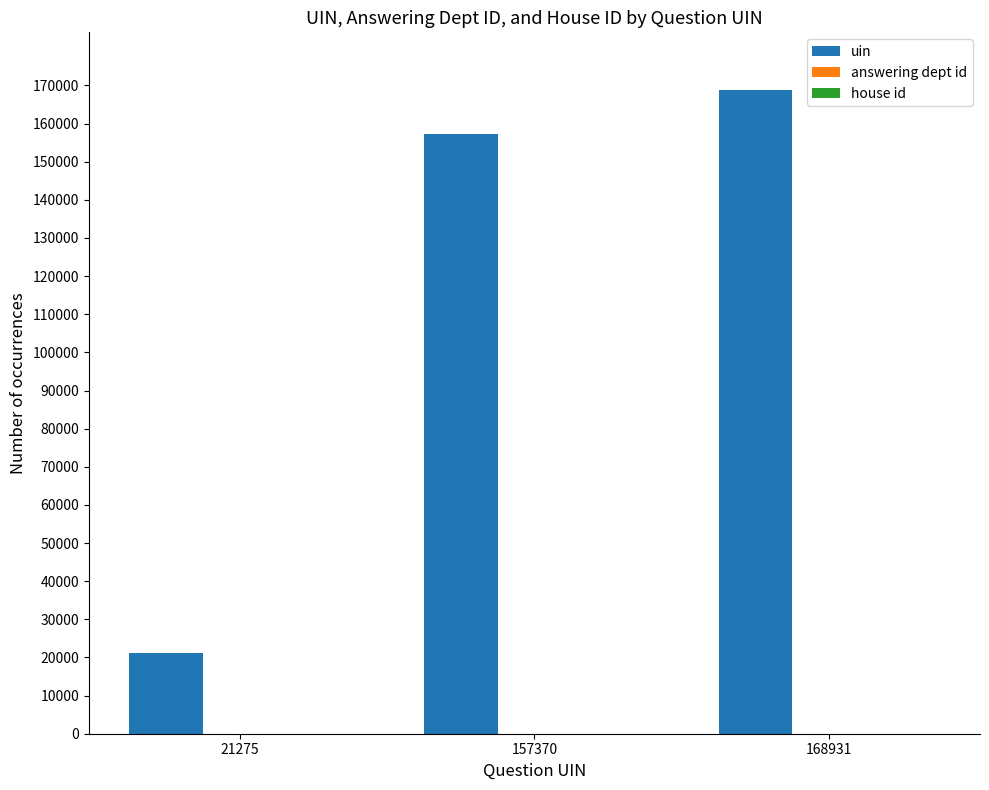

Which series has the largest range (max minus min)?

uin